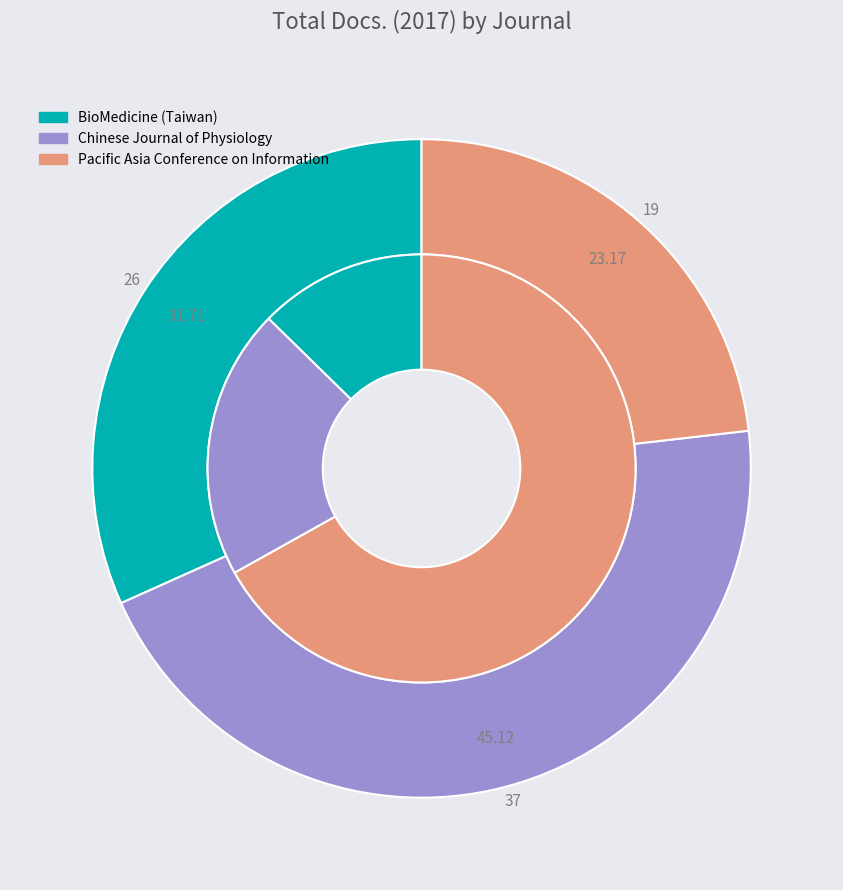

Approximately how many times larger is the value at BioMedicine (Taiwan) compared to Chinese Journal of Physiology?

0.7